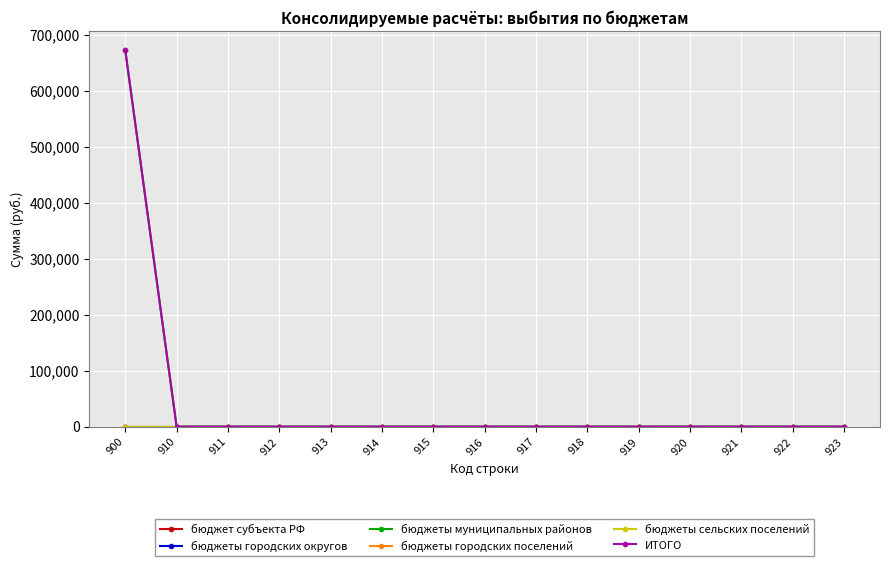

The бюджет субъекта РФ series shows 0.0 at 900. True or false?

True